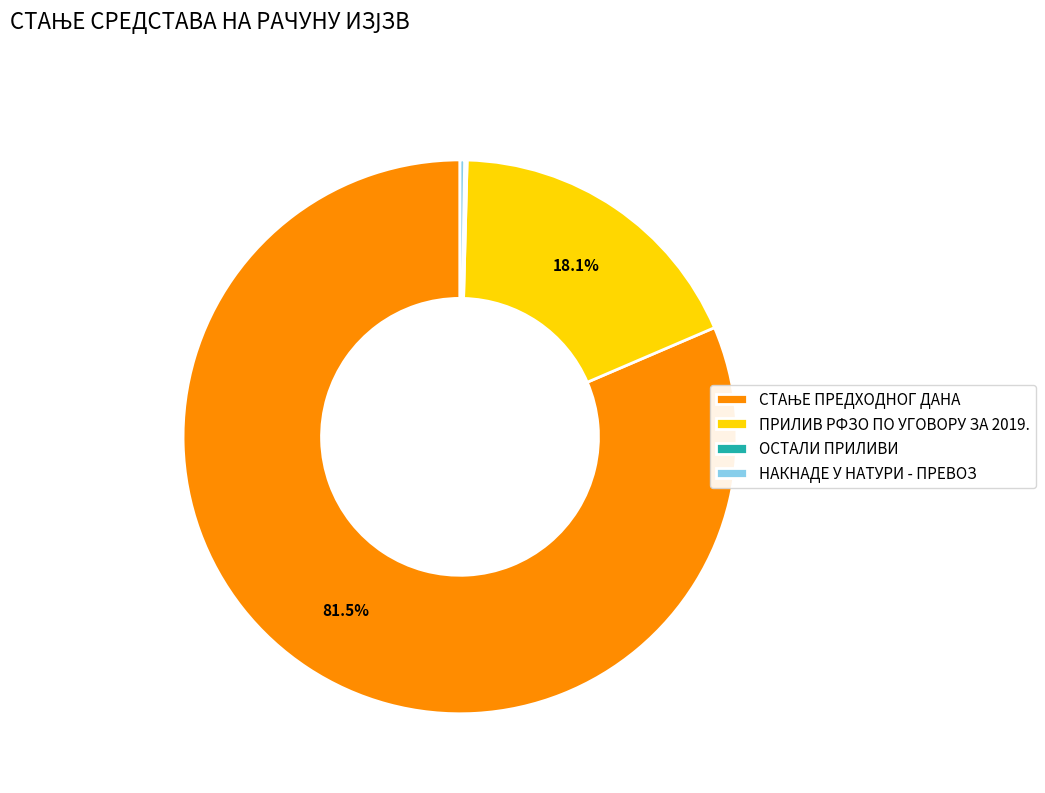

What percentage is NOT represented by ПРИЛИВ РФЗО ПО УГОВОРУ ЗА 2019.?

81.9%